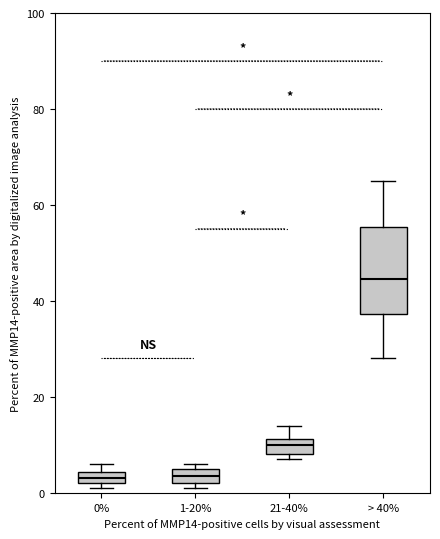

Comparing the boxes themselves (not the whiskers), which one is the tallest?

> 40%